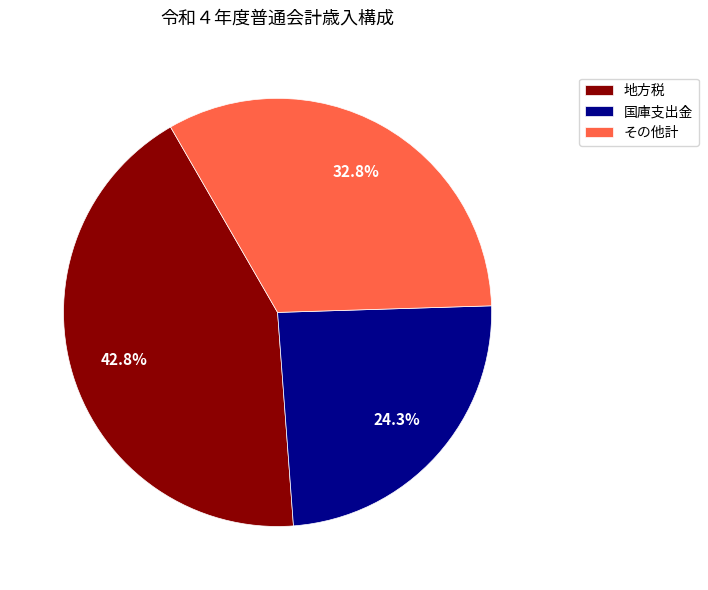

Is there any slice that represents more than half of the pie?

No